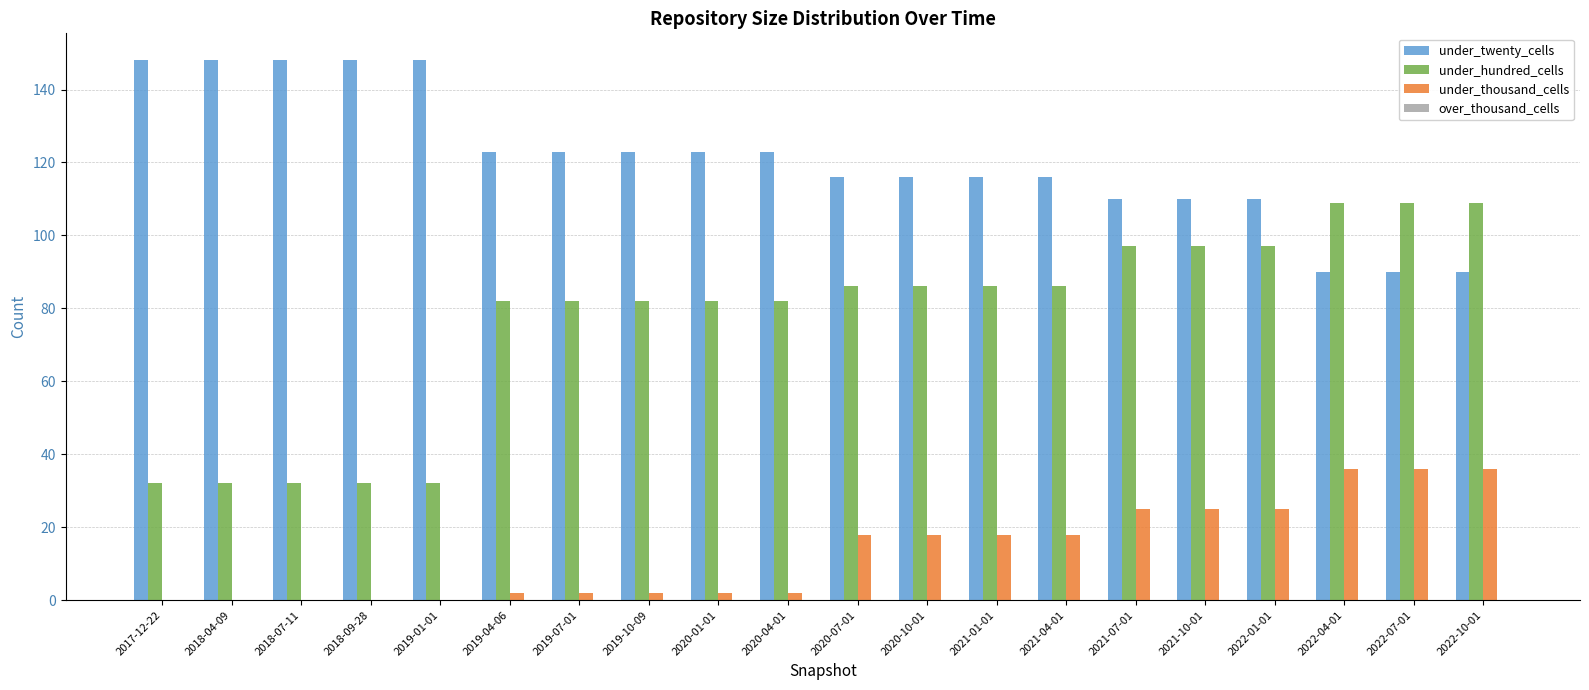

What is the sum of all under_hundred_cells values?

1532